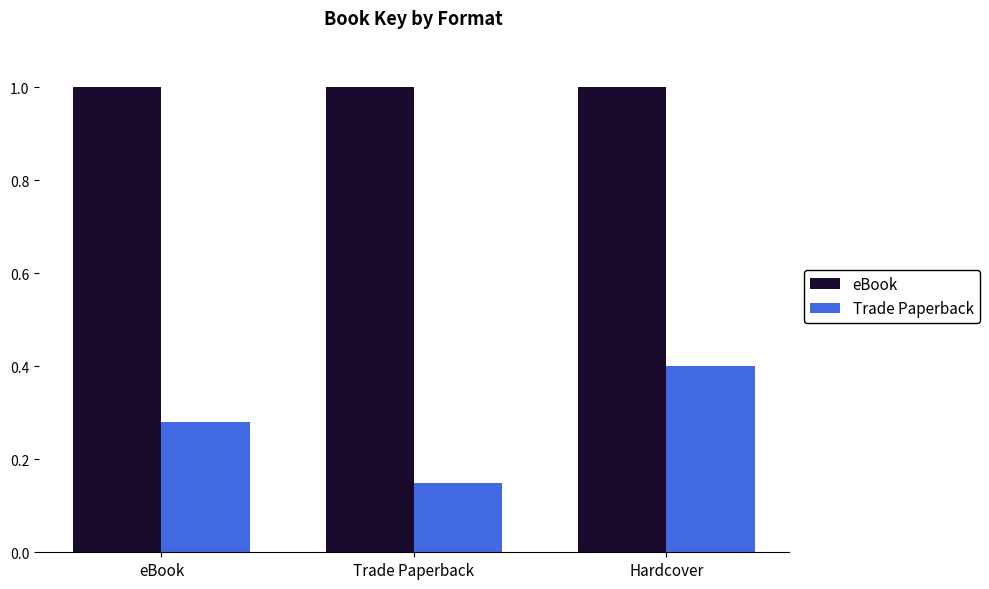

What is the label of the 3rd bar from the left?

Hardcover